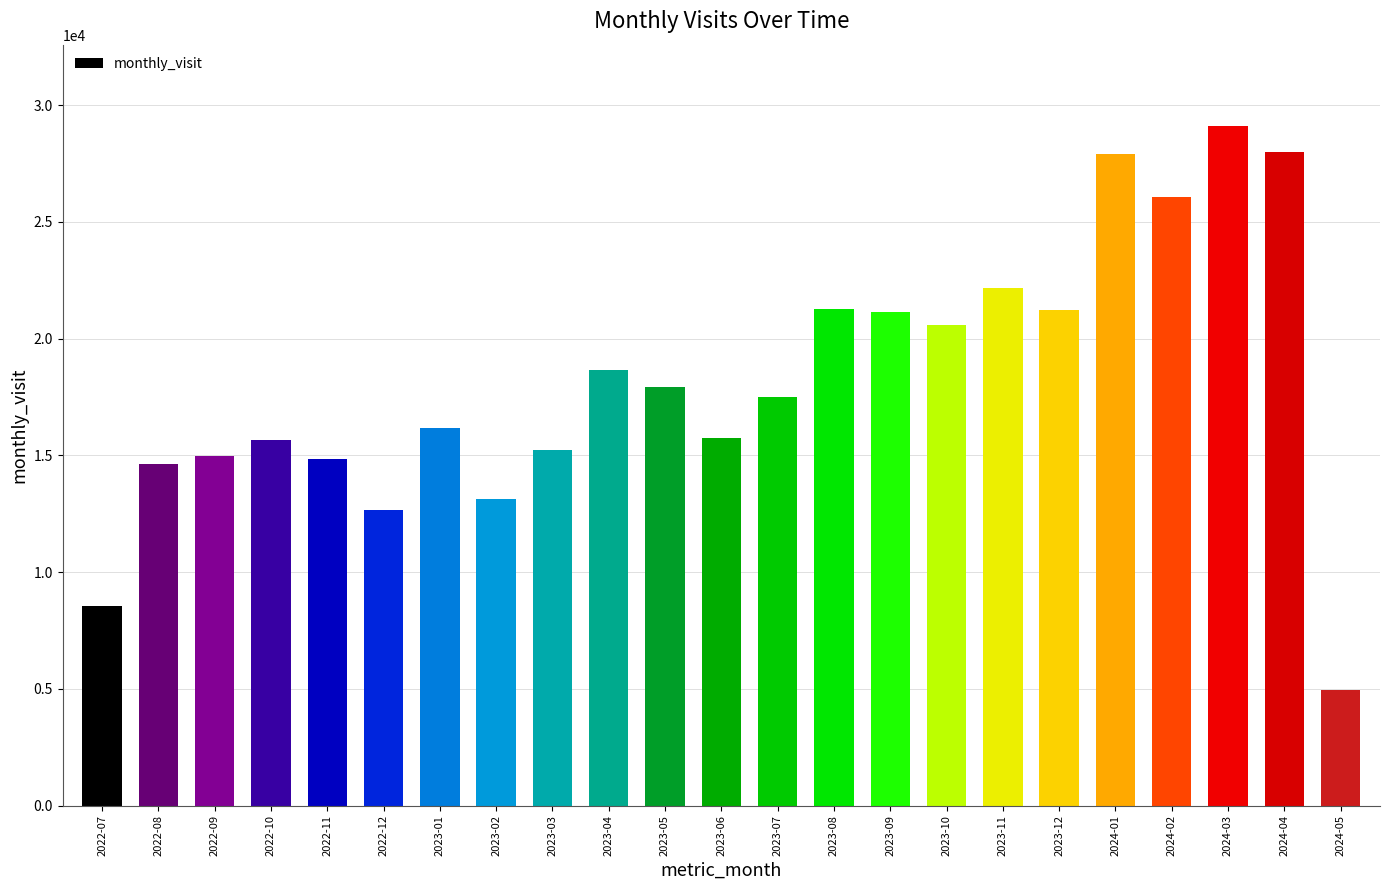

Where does the data first go above 17518?

2023-04